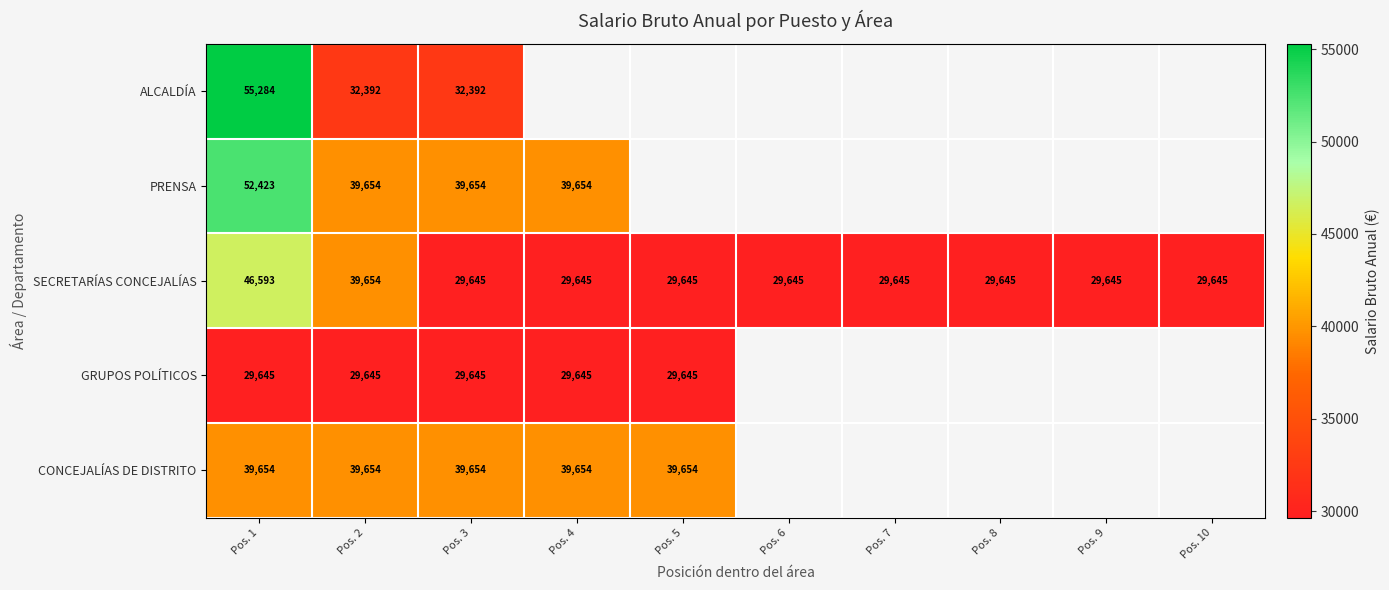

What is the lowest value of the SECRETARÍAS CONCEJALÍAS series?

29645.0